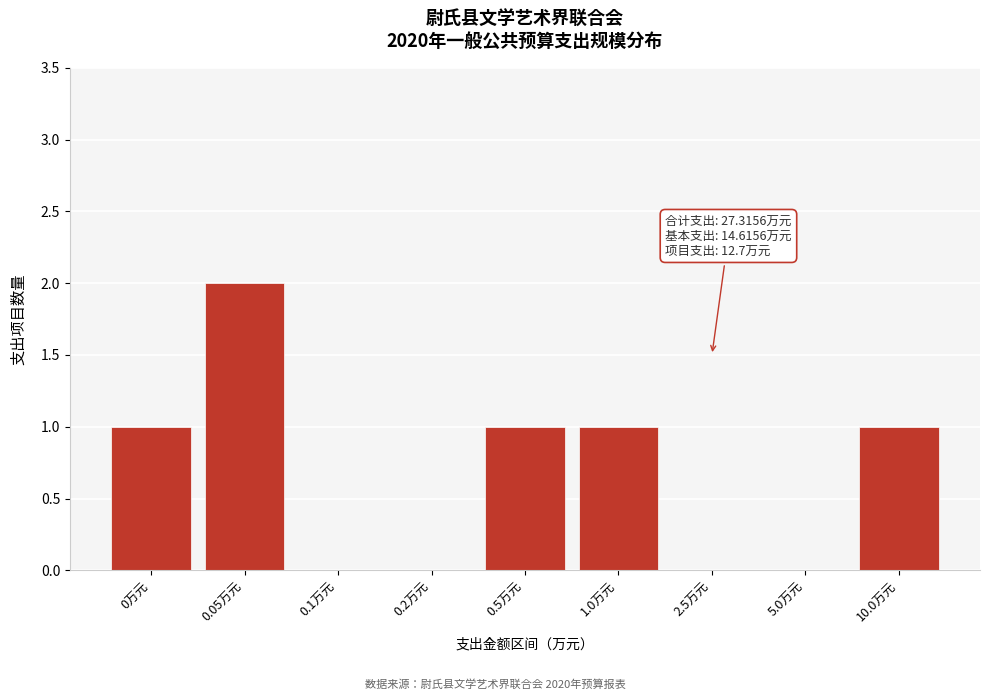

Reading left to right, transcribe all the data shown in this chart.

0万元=1	0.05万元=2	0.1万元=0	0.2万元=0	0.5万元=1	1.0万元=1	2.5万元=0	5.0万元=0	10.0万元=1